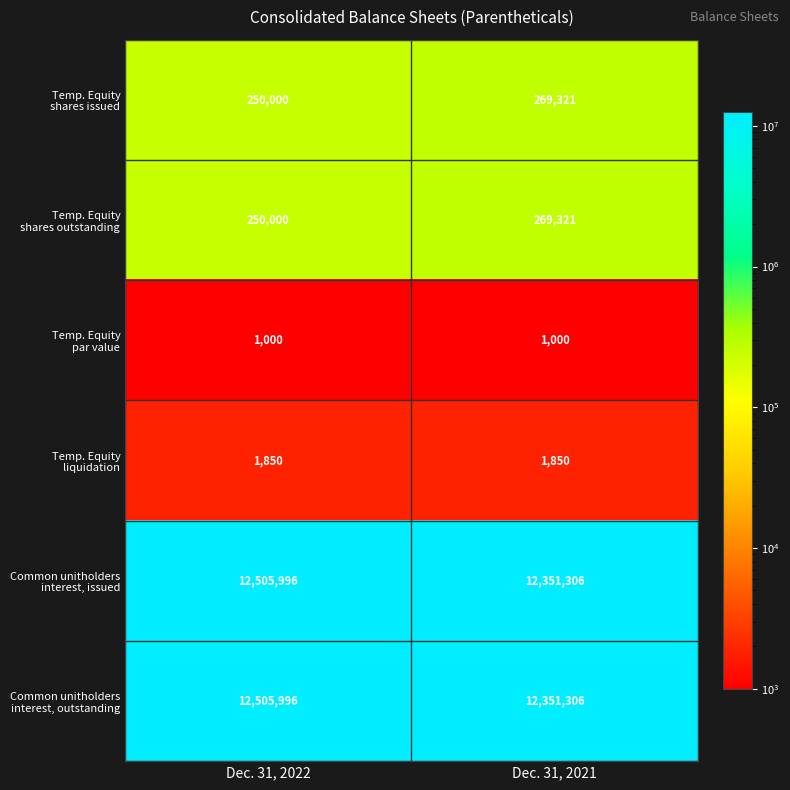

What is the spread (max minus min) of values at Dec. 31, 2022?

12504996